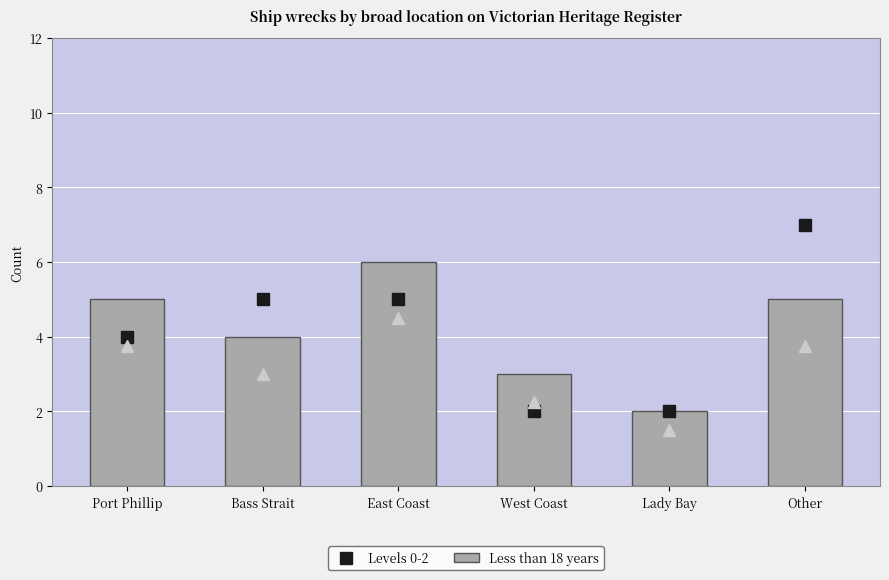

What is the minimum value for Levels 0-2?

2